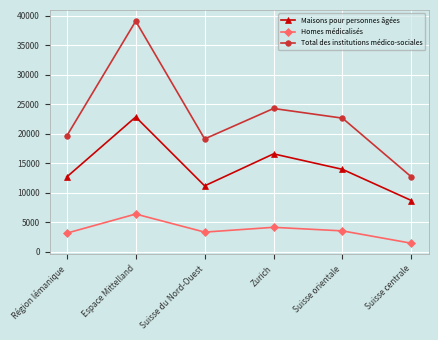

What is the value of the Maisons pour personnes âgées point at the 3rd from the left?

11173